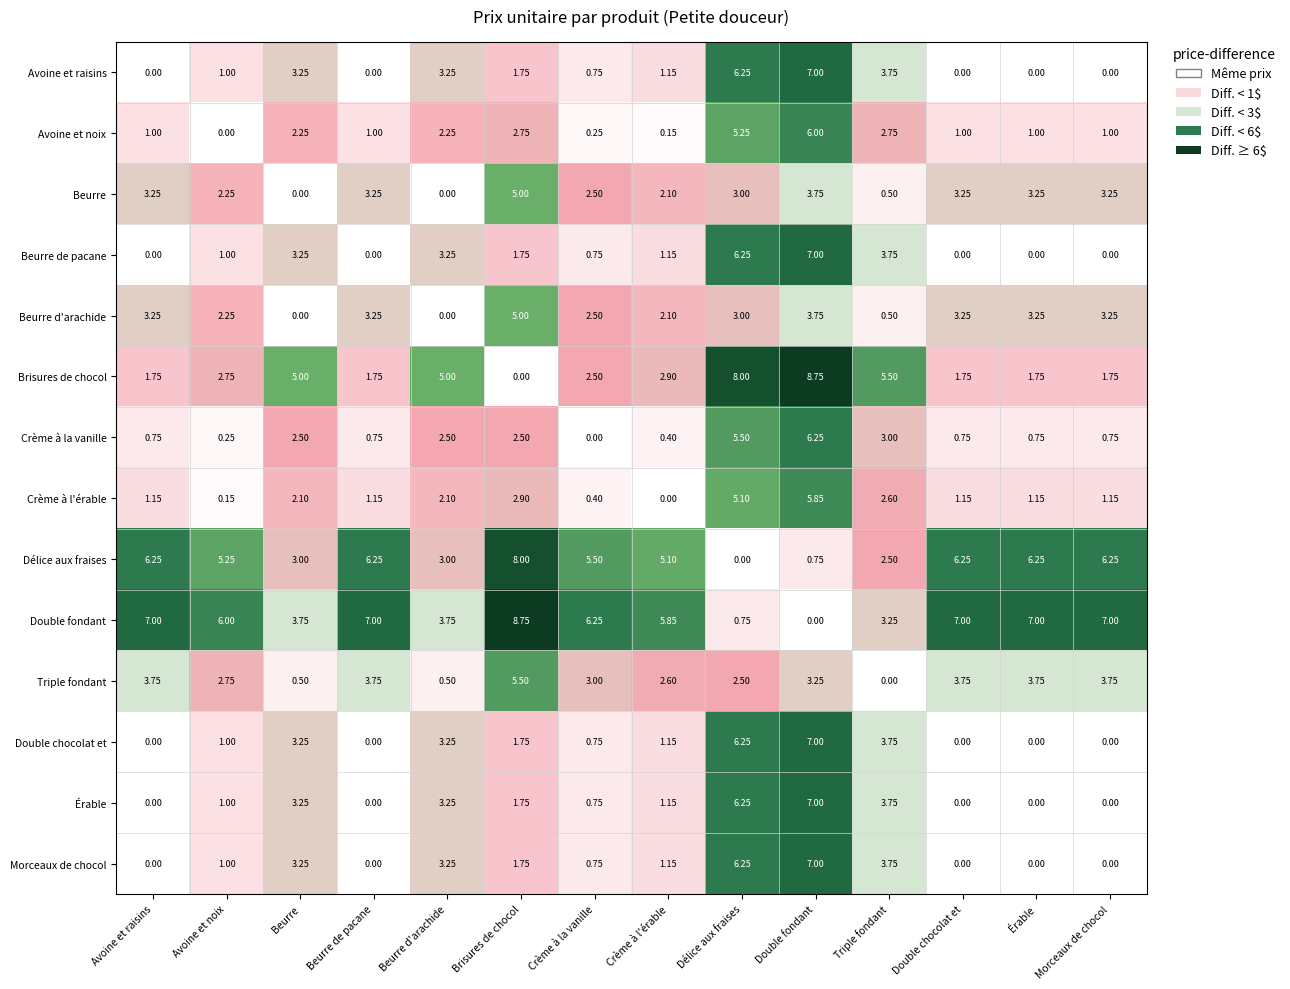

Where does the Crème à l'érable series first go above 1?

Avoine et raisins